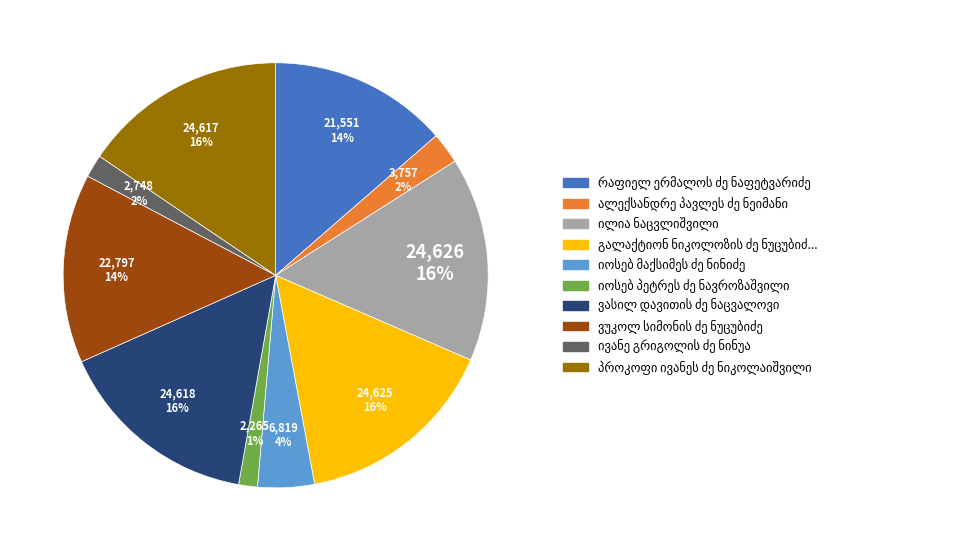

To the nearest percent, what is the average slice percentage?

10%